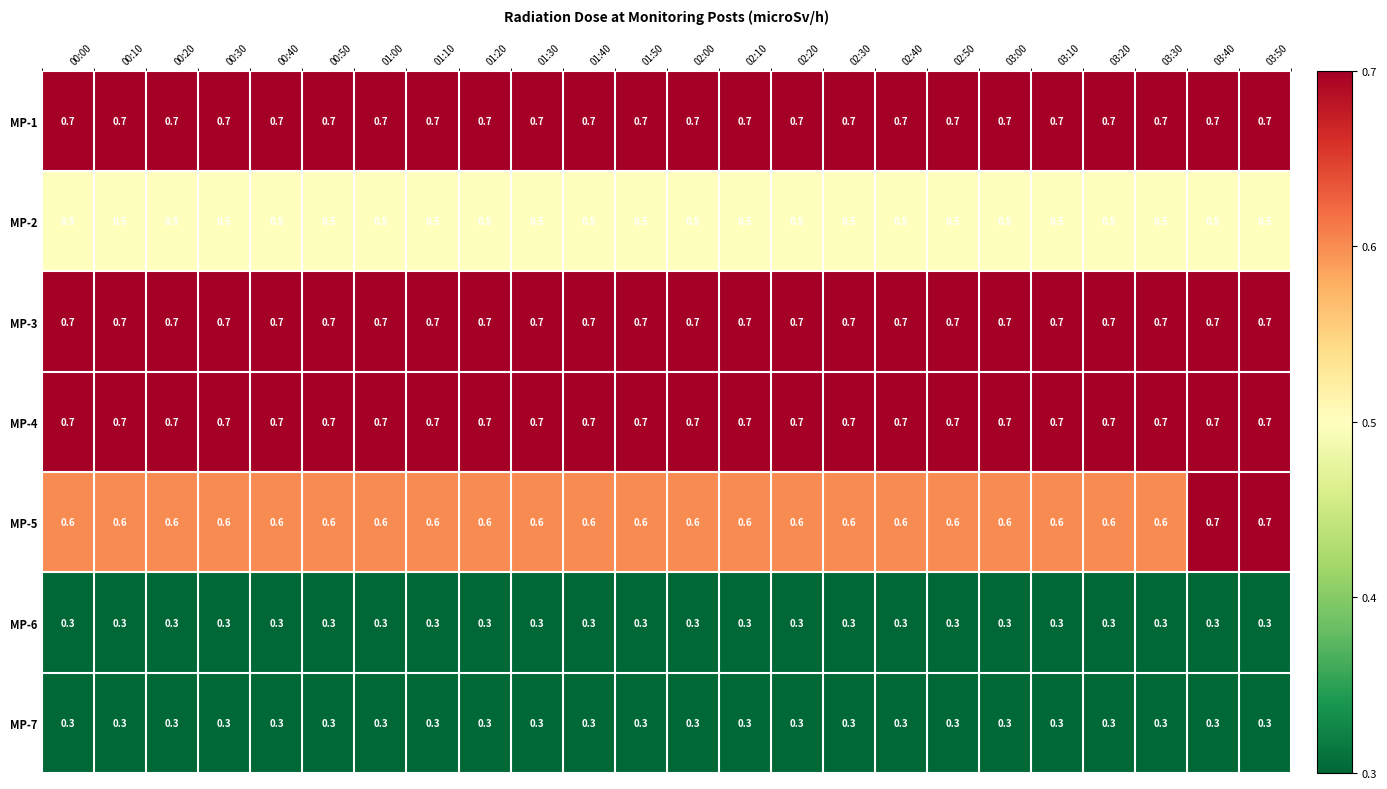

What is the maximum value shown in the chart?

0.7